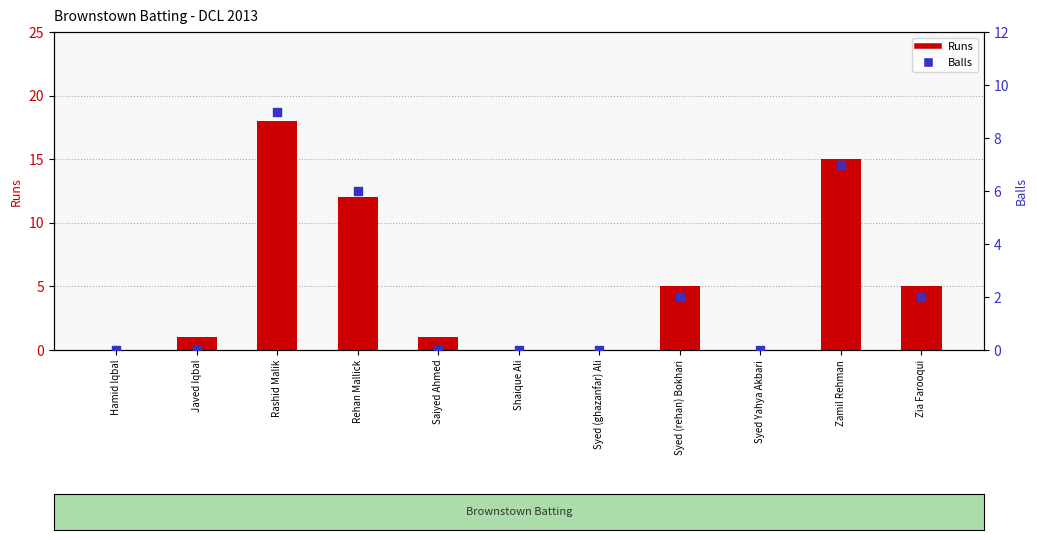

Which series has the widest spread of Y values?

Runs